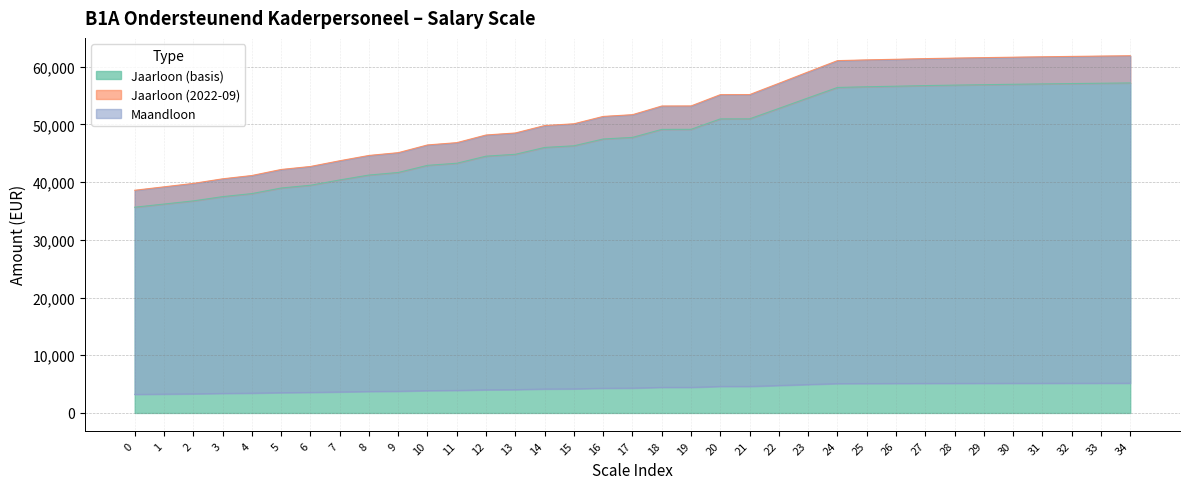

Reading left to right, extract all data points from this chart.

Jaarloon (basis): 35651.8	36200.4	36748.6	37482.5	38012.5	38979.5	39458.1	40374.5	41226.3	41671.4	42907.7	43272.9	44499.7	44822.9	46009.5	46294.2	47473.3	47750.9	49139.0	49150.5	50956.1	50967.5	52773.1	54598.2	56403.8	56525.8	56620.6	56728.2	56809.7	56885.1	56955.0	57019.7	57079.6	57135.1	57186.5
Jaarloon (2022-09): 38589.4	39183.4	39776.7	40571.1	41144.7	42191.4	42709.5	43701.4	44623.4	45105.1	46443.3	46838.6	48166.5	48516.3	49800.7	50108.9	51385.1	51685.6	53188.0	53200.5	55154.9	55167.2	57121.7	59097.1	61051.4	61183.5	61286.2	61402.6	61490.8	61572.4	61648.1	61718.1	61783.0	61843.0	61898.7
Maandloon: 3215.8	3265.3	3314.7	3380.9	3428.7	3515.9	3559.1	3641.8	3718.6	3758.8	3870.3	3903.2	4013.9	4043.0	4150.1	4175.7	4282.1	4307.1	4432.3	4433.4	4596.2	4597.3	4760.1	4924.8	5087.6	5098.6	5107.2	5116.9	5124.2	5131.0	5137.3	5143.2	5148.6	5153.6	5158.2